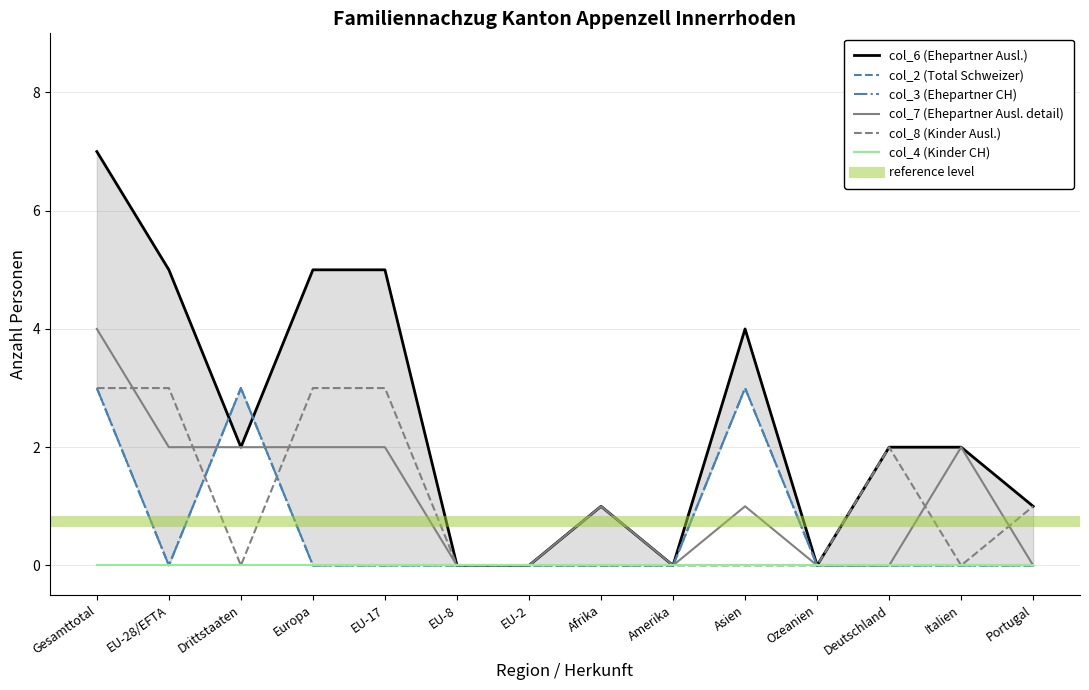

Which series has the largest range (max minus min)?

col_6 (Ehepartner Ausl.)